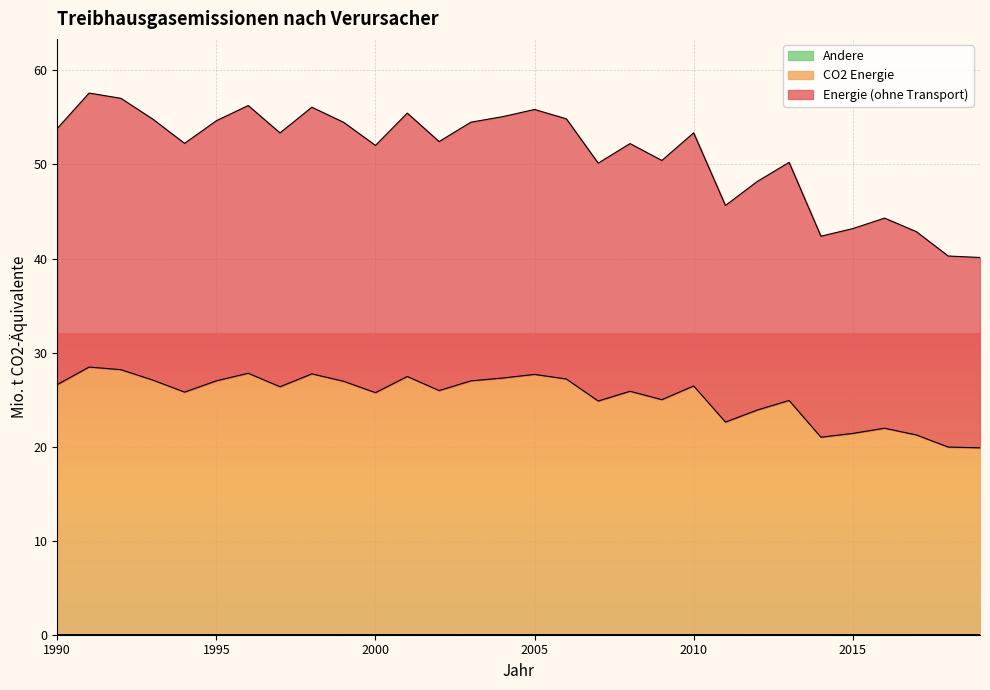

Does the chart display data point markers on the line(s)?

No